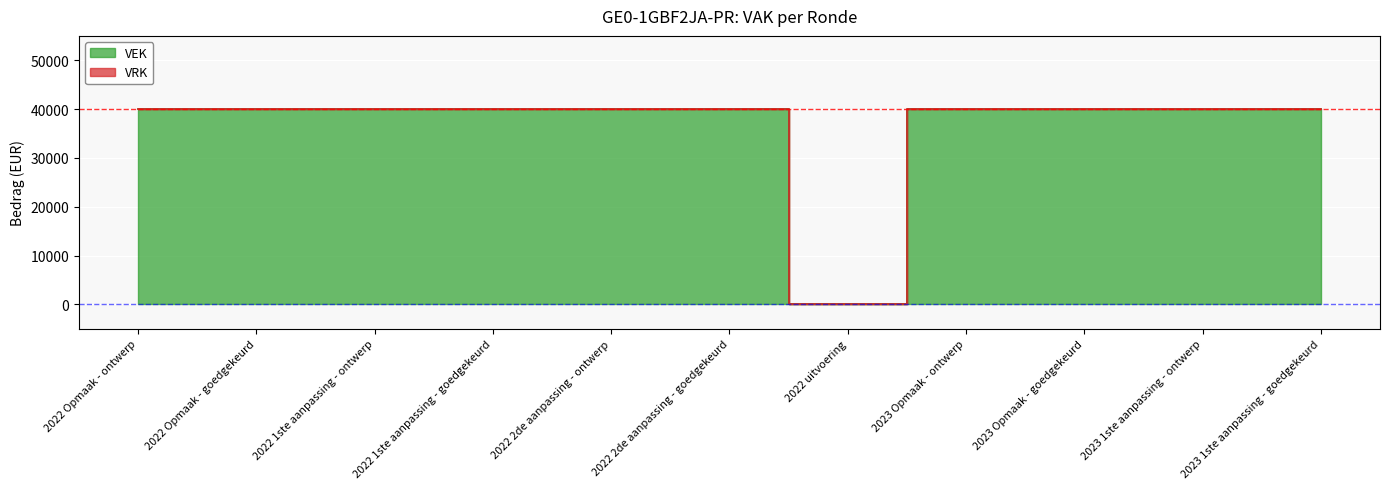

How many categories are shown in the chart?

11